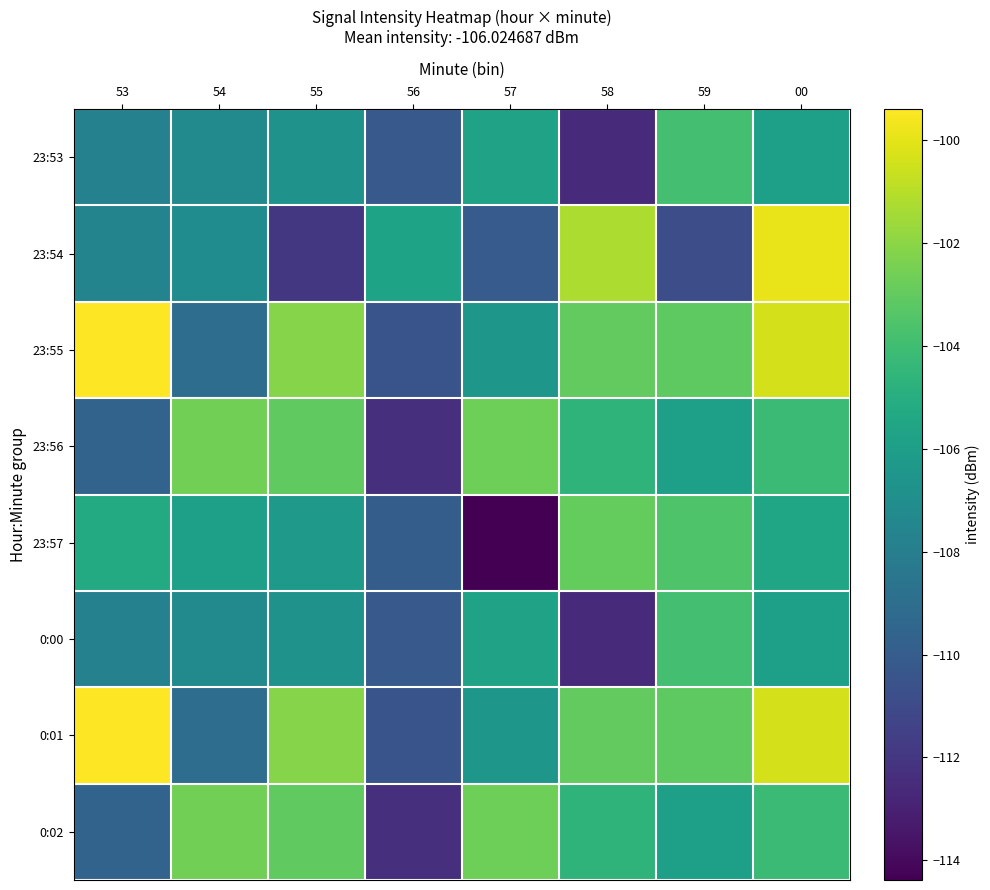

Which series has the largest total across all categories?

23:55